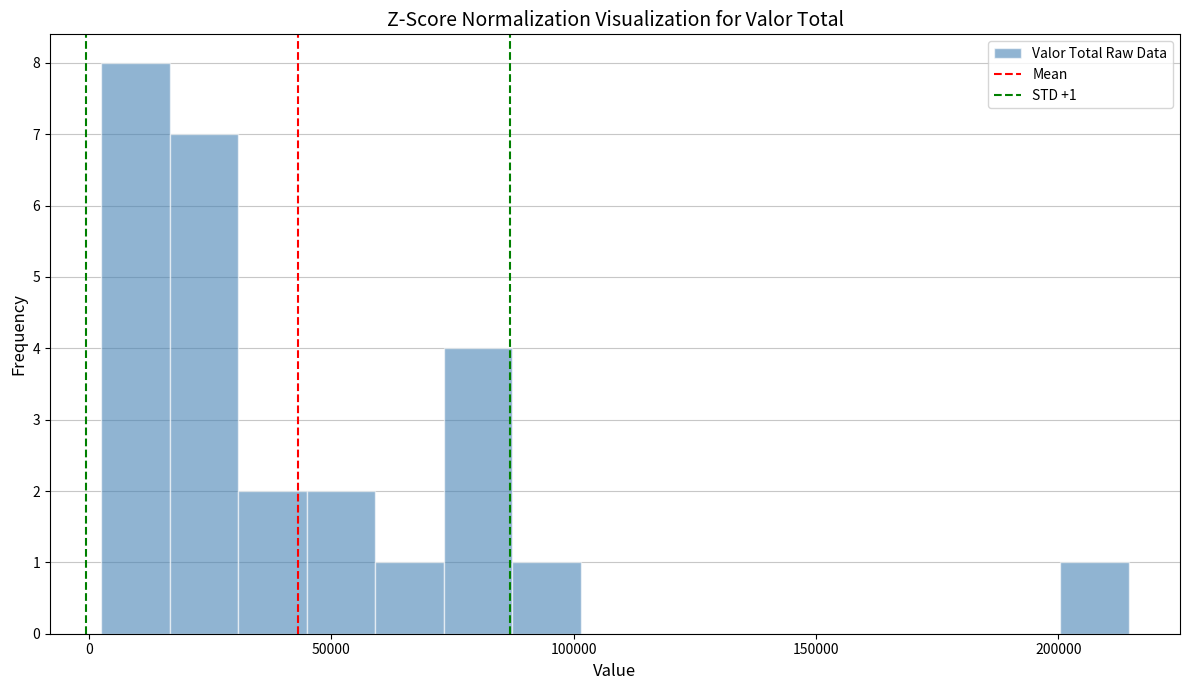

Around what value on the x-axis is the tallest bar? Give the approximate position of its centre, as read against the axis.

10000